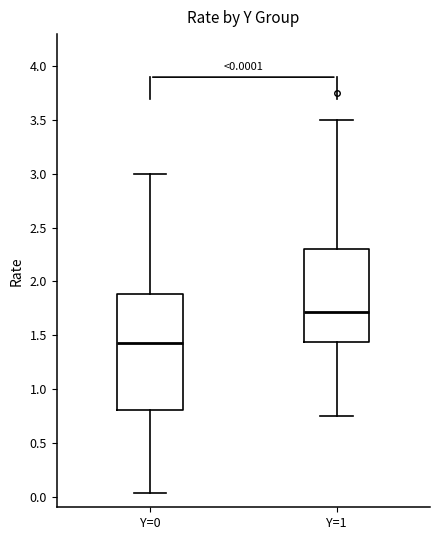

Which box is the tallest, from its lower edge to its upper edge?

Y=0